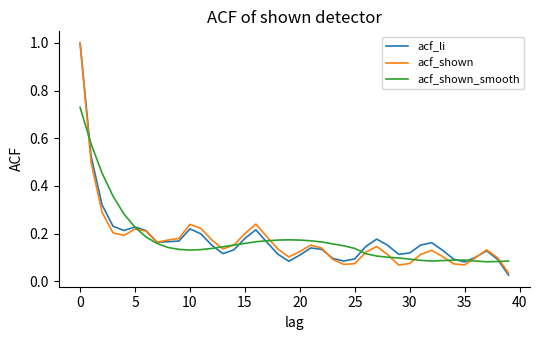

Is this an area chart (filled region under the line)?

No